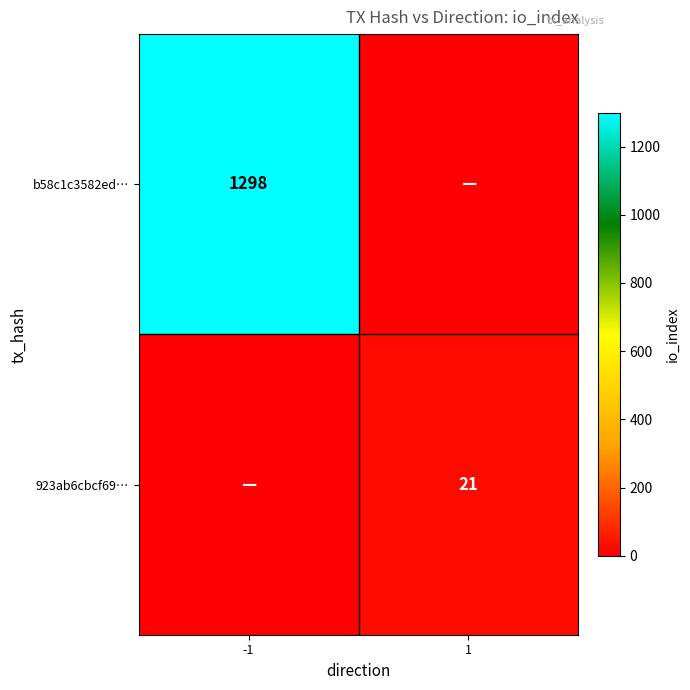

Is it true that b58c1c3582ed… equals 380 at -1?

False